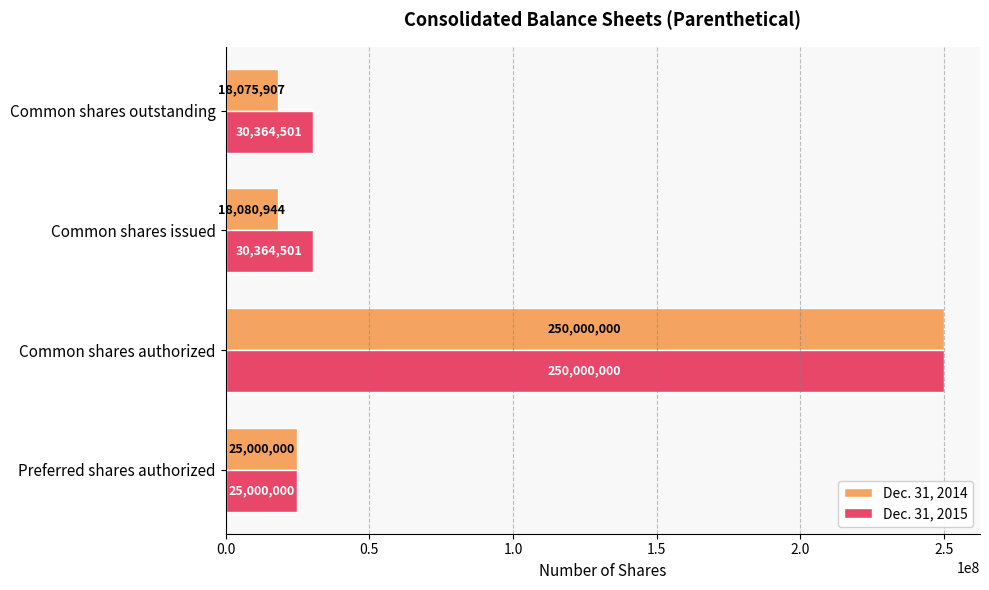

Rank the series at Common shares outstanding from highest to lowest value.

Dec. 31, 2015, Dec. 31, 2014